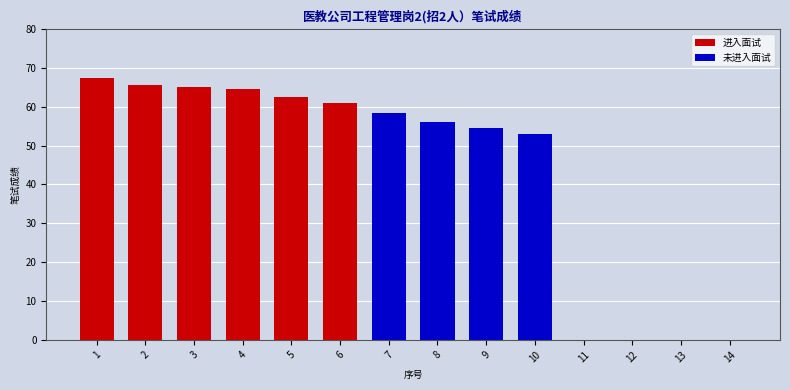

What is the sum of the 未进入面试 values at 7 and 2?

58.5